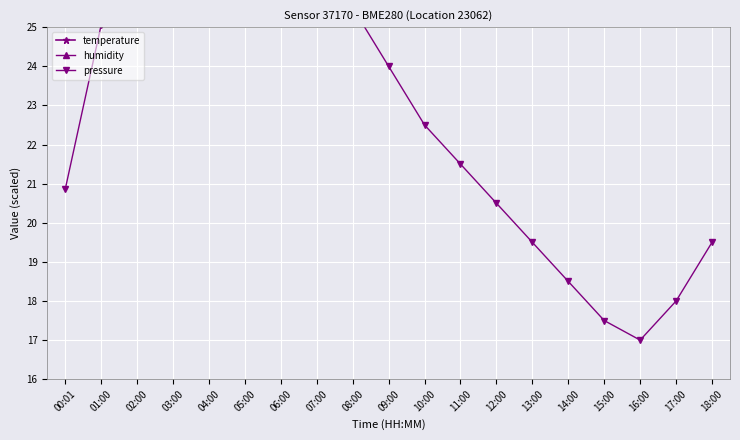

What is the difference between the pressure values at 03:00 and 18:00?

9.5